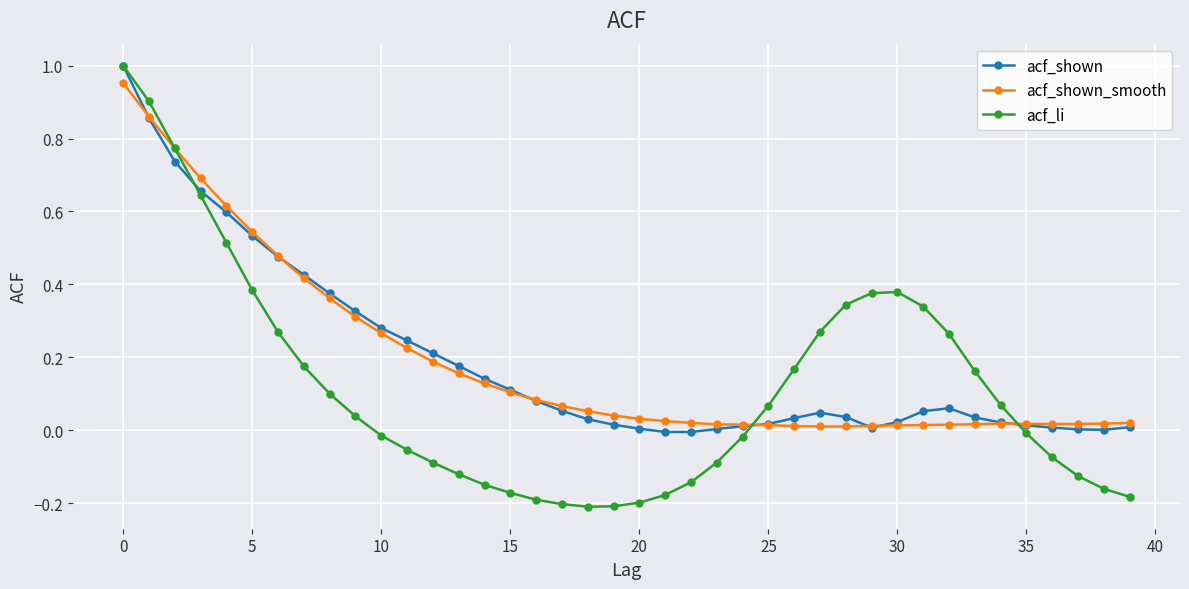

Which series has the largest range (max minus min)?

acf_li